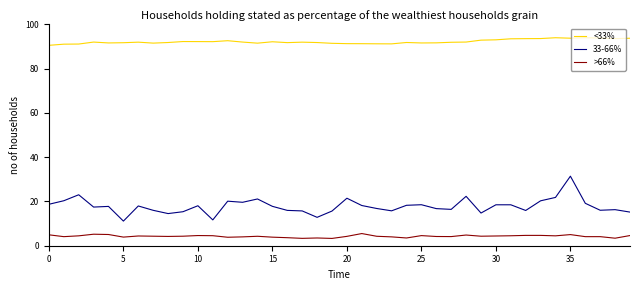

What is the difference between the maximum and minimum values in the <33% series?

3.4